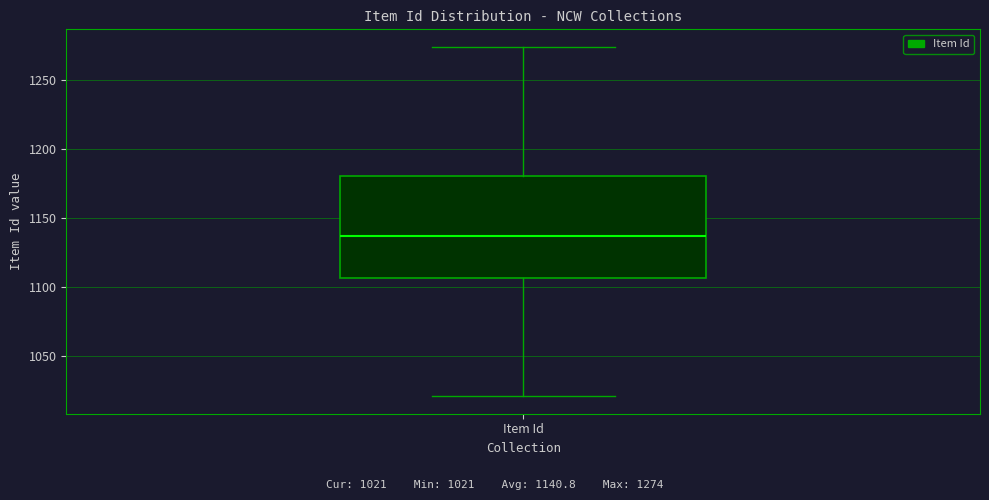

Transcribe this box plot: give where the median line is, the range the box spans, and where the two whiskers end, as read against the y-axis. The values are not printed on the chart, so give them approximately, as read against the axis.

median 1135, box 1105 to 1180, whiskers 1020 to 1275